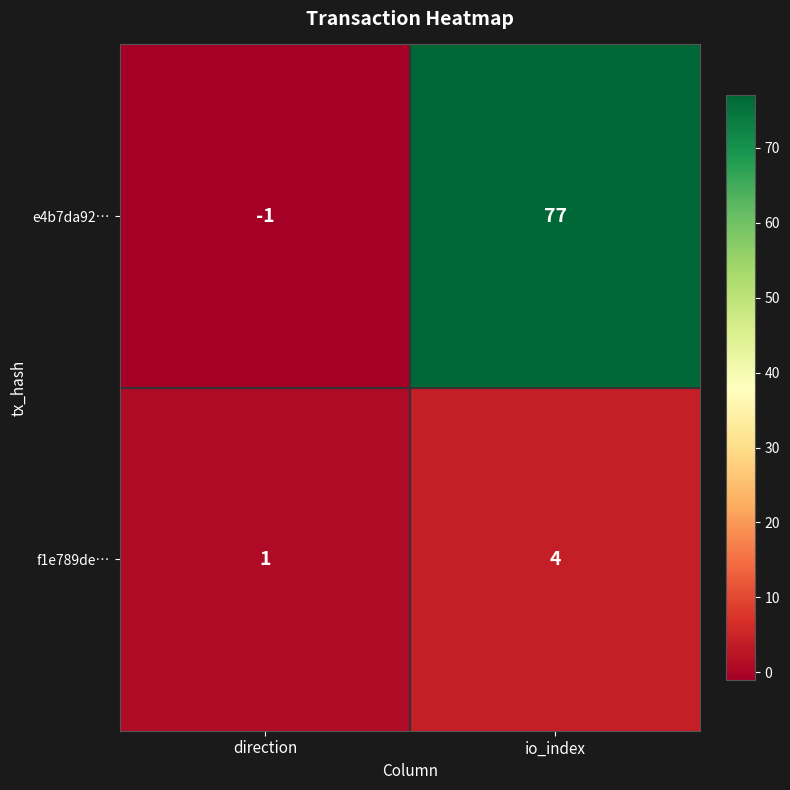

What is the spread (max minus min) of values at io_index?

73